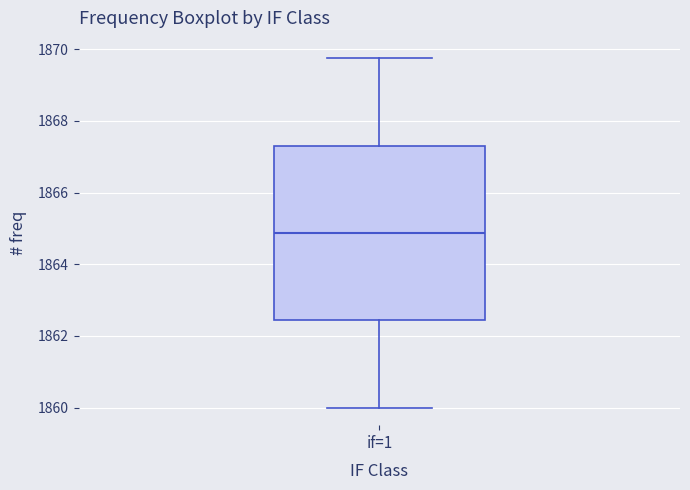

Transcribe this box plot: give where the median line is, the range the box spans, and where the two whiskers end, as read against the y-axis. The values are not printed on the chart, so give them approximately, as read against the axis.

median 1864.8, box 1862.4 to 1867.4, whiskers 1860.0 to 1869.8